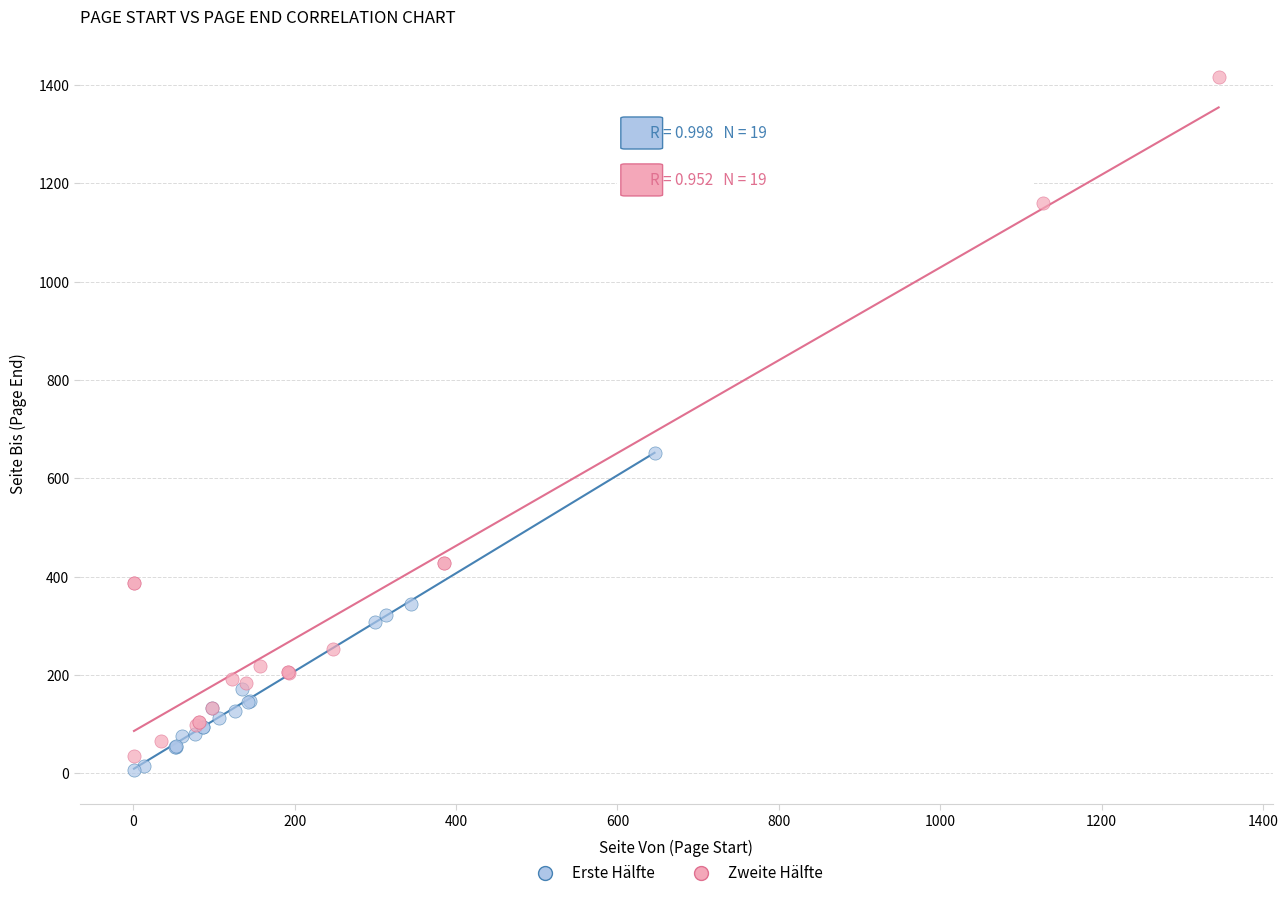

Which series has the widest spread of Y values?

Zweite Hälfte